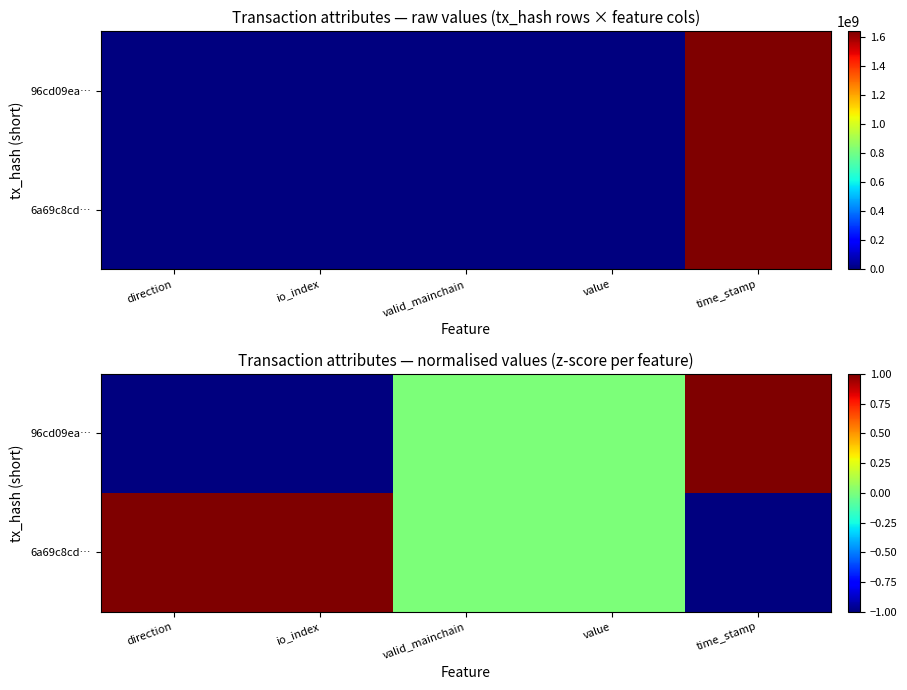

Which series has the largest range (max minus min)?

96cd09ea…